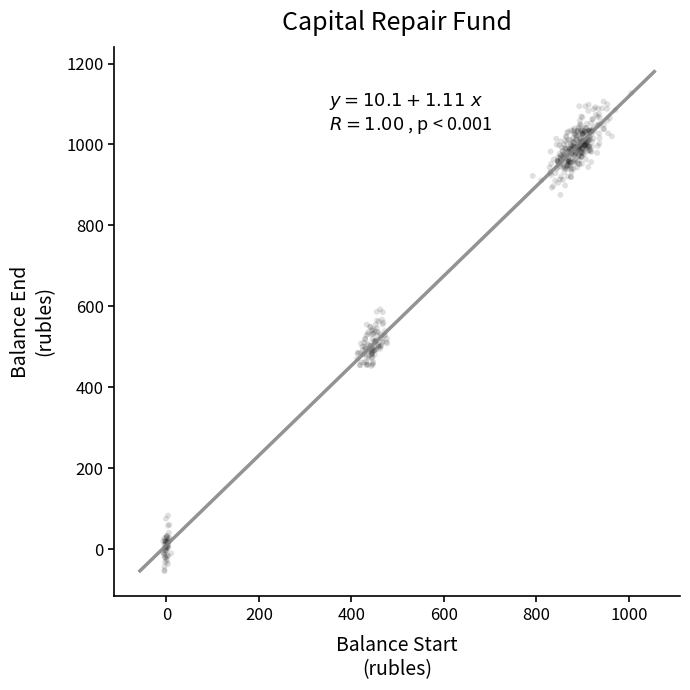

What is the range of Y values (max minus min)?

1181.5